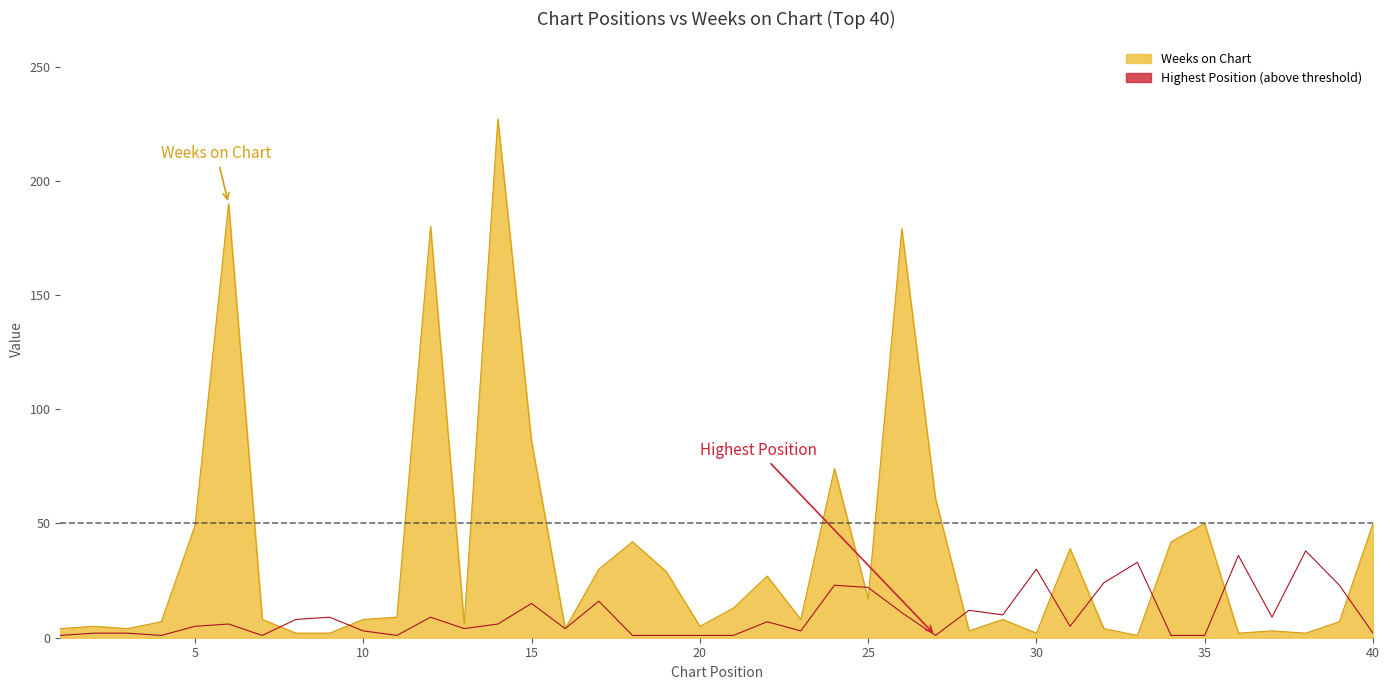

What is the sum of all Highest Position values?

388